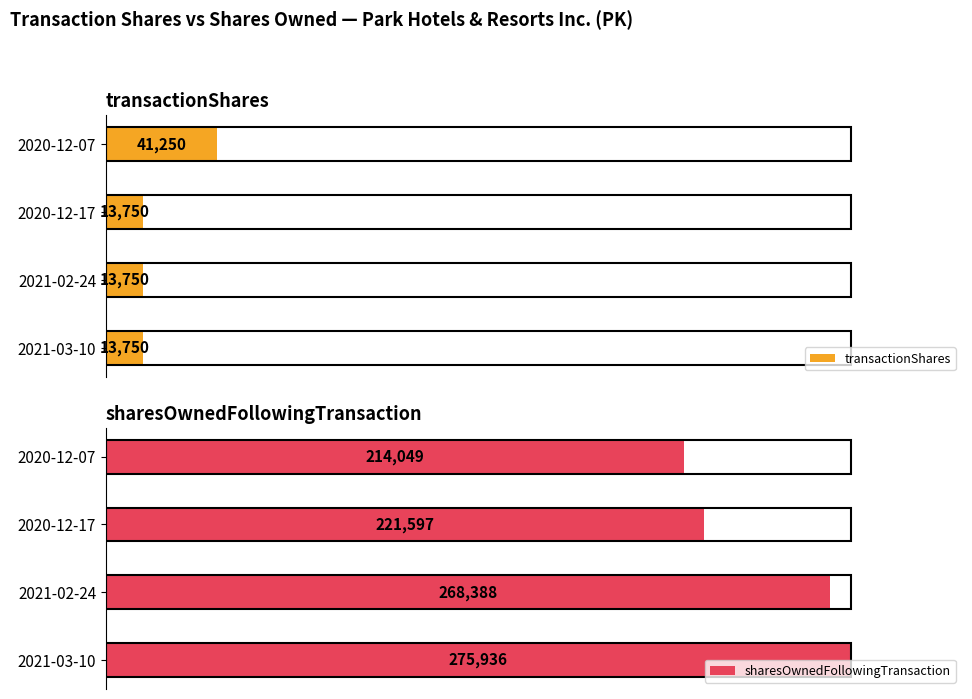

What is the lowest value of the transactionShares series?

13750